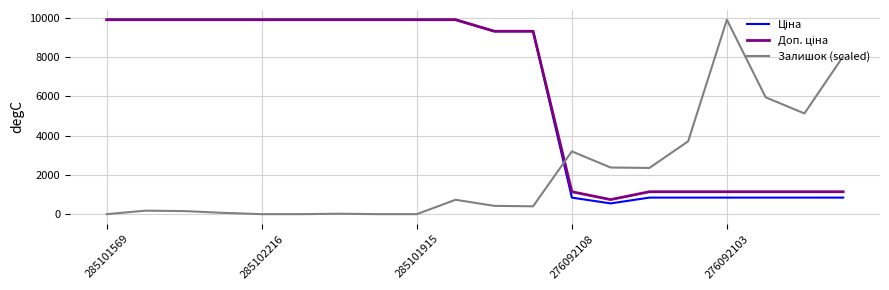

Which series has the widest spread of values?

Залишок (scaled)